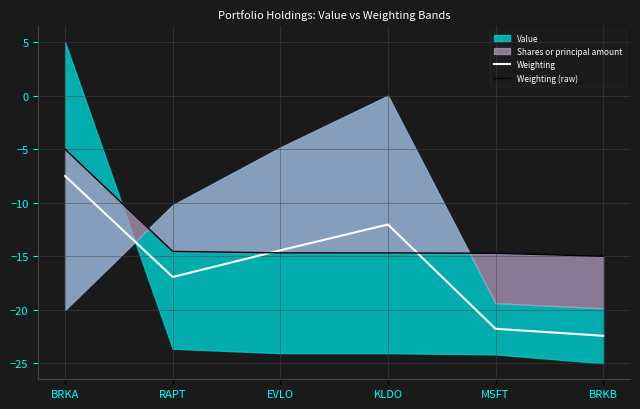

How many times do Weighting (raw) and Weighting cross each other?

2